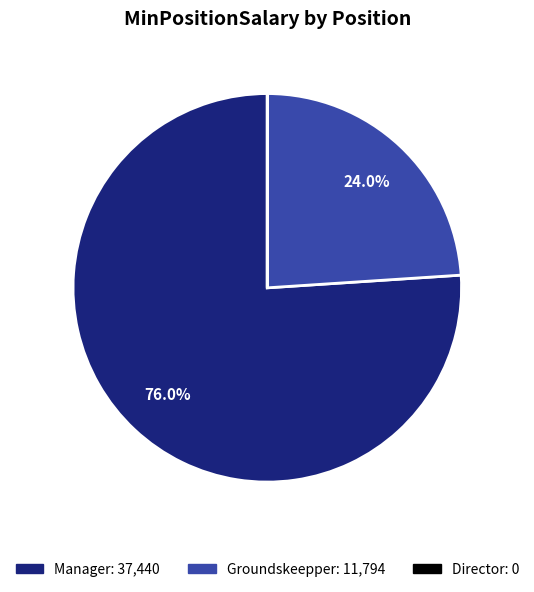

Does any single category account for the majority?

Yes